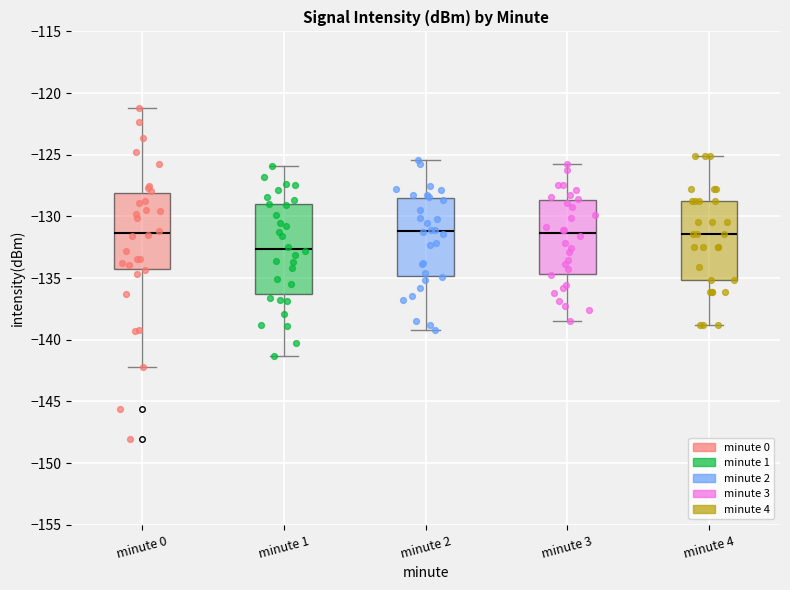

Reading left to right, read every box against the y-axis: the position of its median line, the range the box covers, and the ends of its whiskers. The values are not printed on the chart, so give them approximately, as read against the axis.

minute 0: median -131.5, box -134.5 to -128.0, whiskers -142.0 to -121.0
minute 1: median -132.5, box -136.5 to -129.0, whiskers -141.5 to -126.0
minute 2: median -131.0, box -135.0 to -128.5, whiskers -139.0 to -125.5
minute 3: median -131.5, box -134.5 to -128.5, whiskers -138.5 to -126.0
minute 4: median -131.5, box -135.0 to -129.0, whiskers -139.0 to -125.0